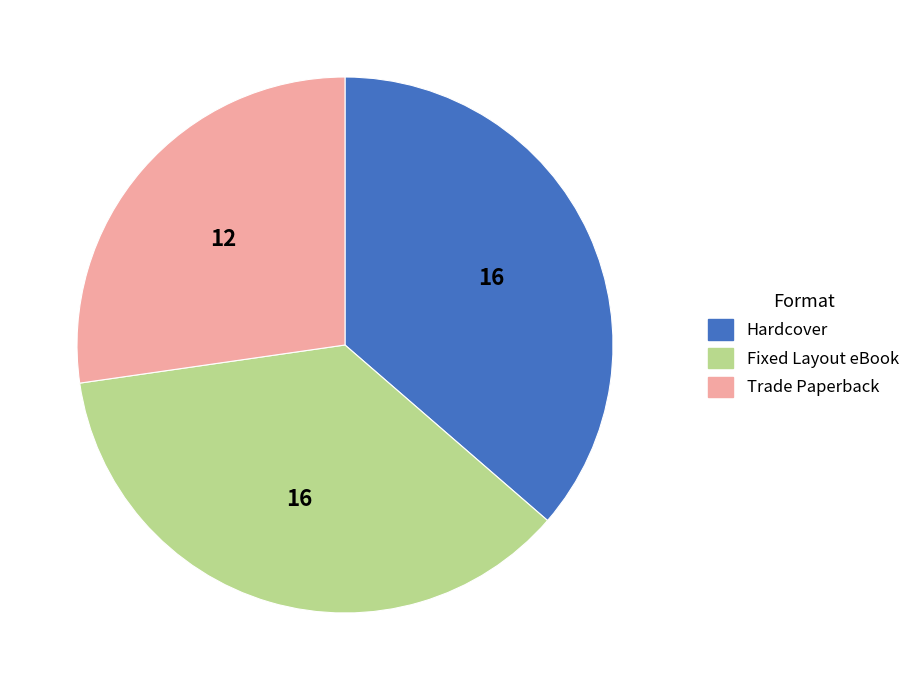

Is there a majority slice in this chart?

No